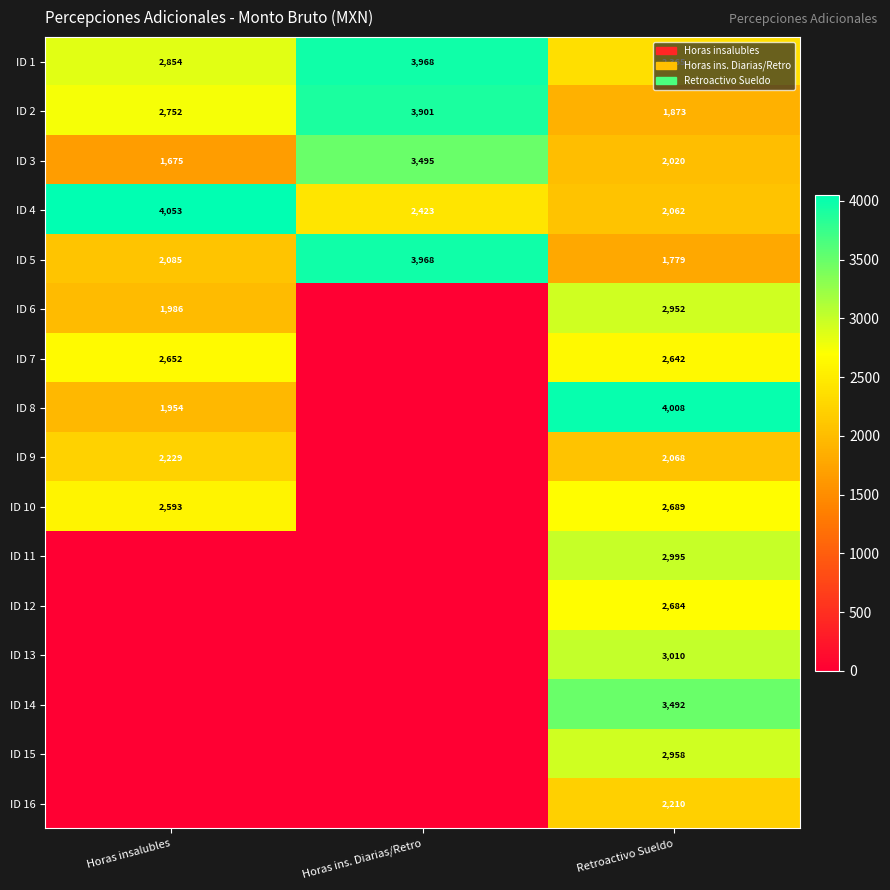

At Retroactivo Sueldo, list the series in order from largest to smallest.

ID 8, ID 14, ID 13, ID 11, ID 15, ID 6, ID 10, ID 12, ID 7, ID 1, ID 16, ID 9, ID 4, ID 3, ID 2, ID 5